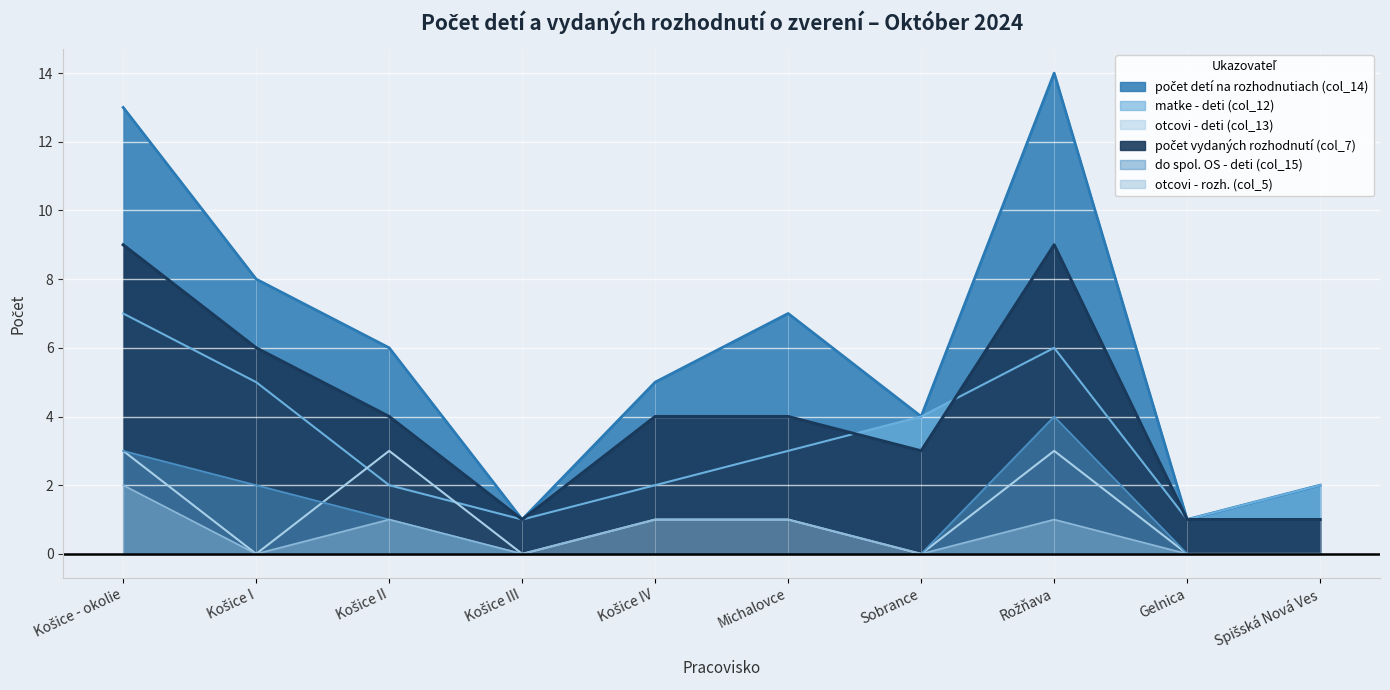

What is the label of the 2nd point from the left?

Košice I